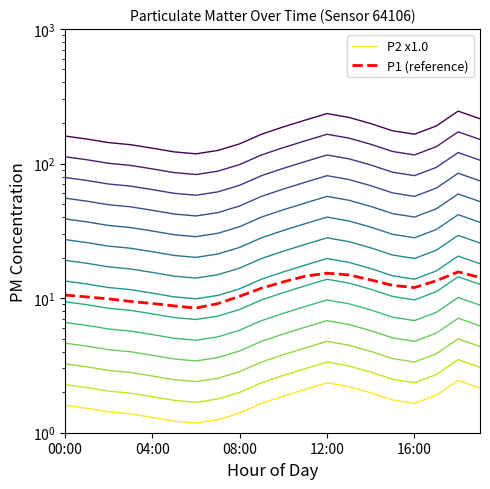

True or false: P2 x1.0 and P1 (reference) cross at least once.

False